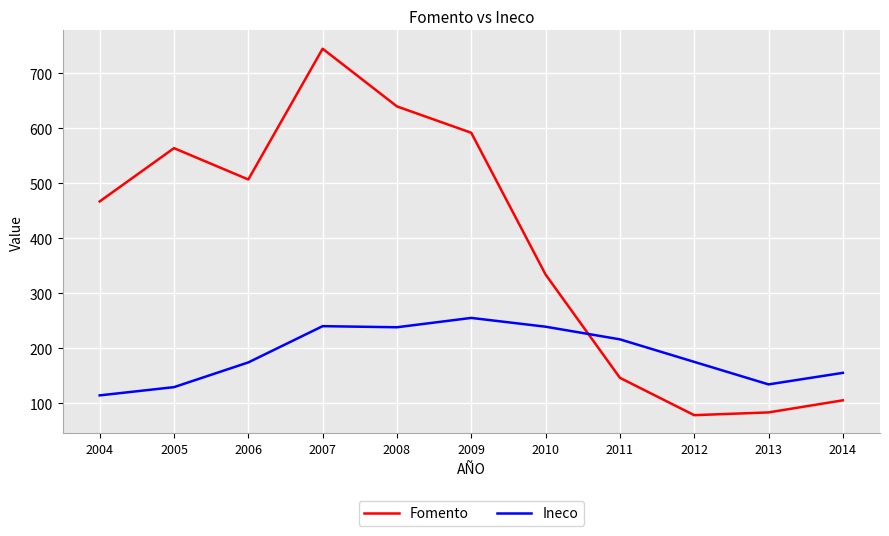

At which label is Fomento closest to 411?

2004